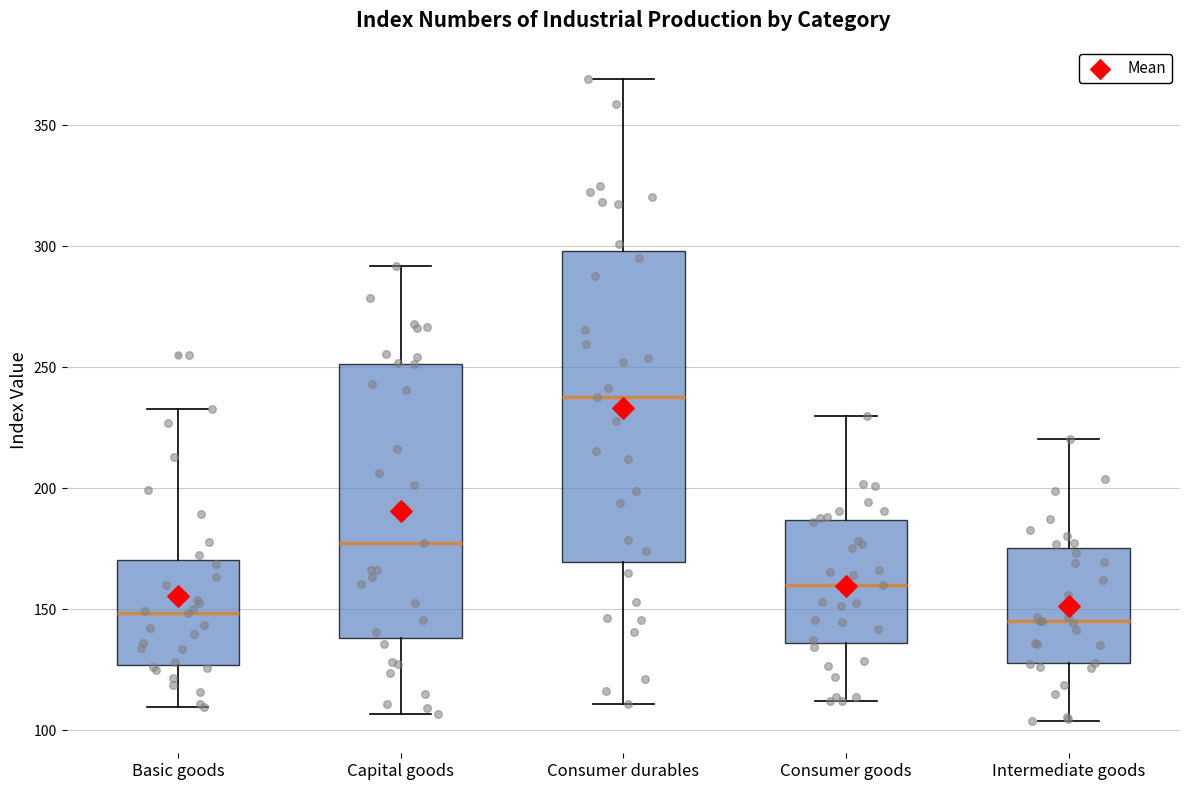

Where is the upper edge of the box for Capital goods on the y-axis? The values are not printed on the chart, so give them approximately, as read against the axis.

250